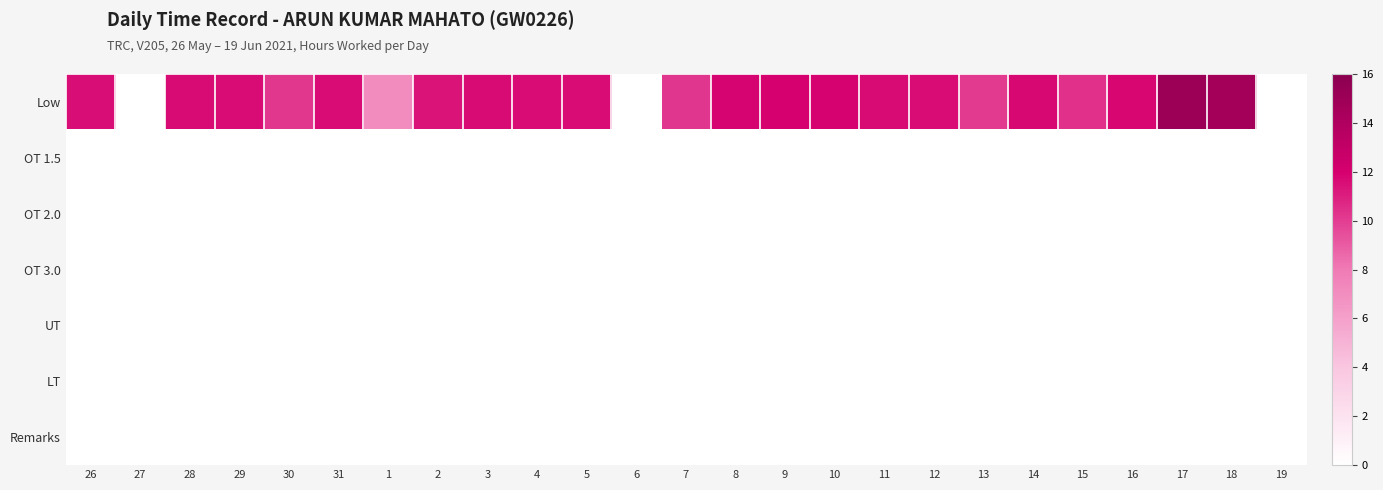

Rank the series by their maximum value, from highest to lowest.

Low, OT 1.5, OT 2.0, OT 3.0, UT, LT, Remarks